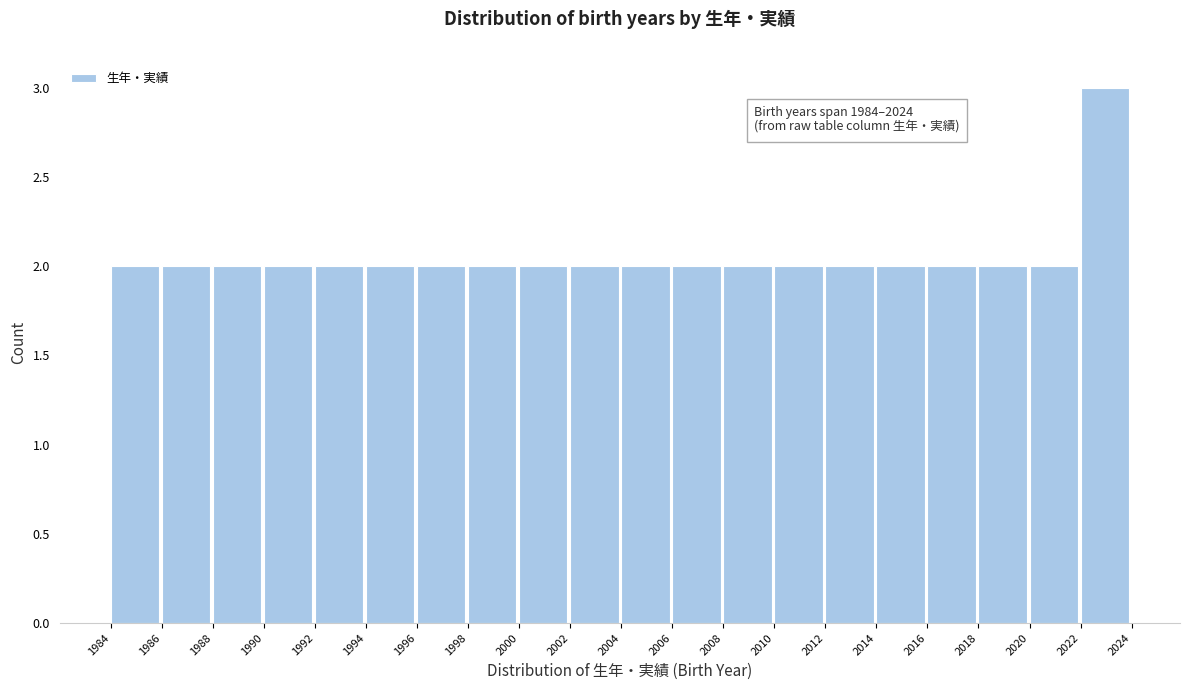

Which range on the x-axis has the tallest bar?

2022 to 2024